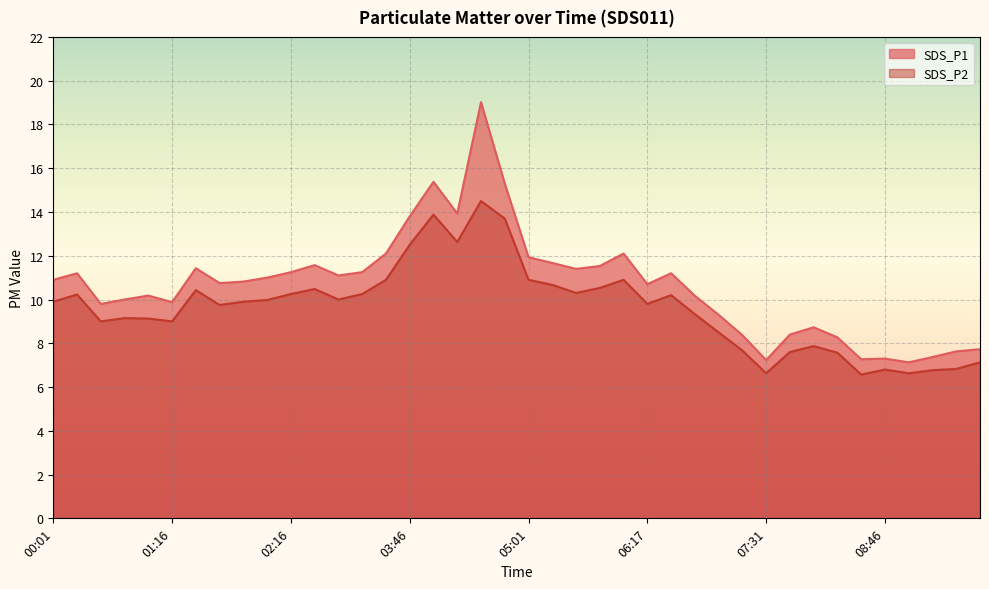

Between 00:01 and 09:31, which series saw the biggest shift?

SDS_P1